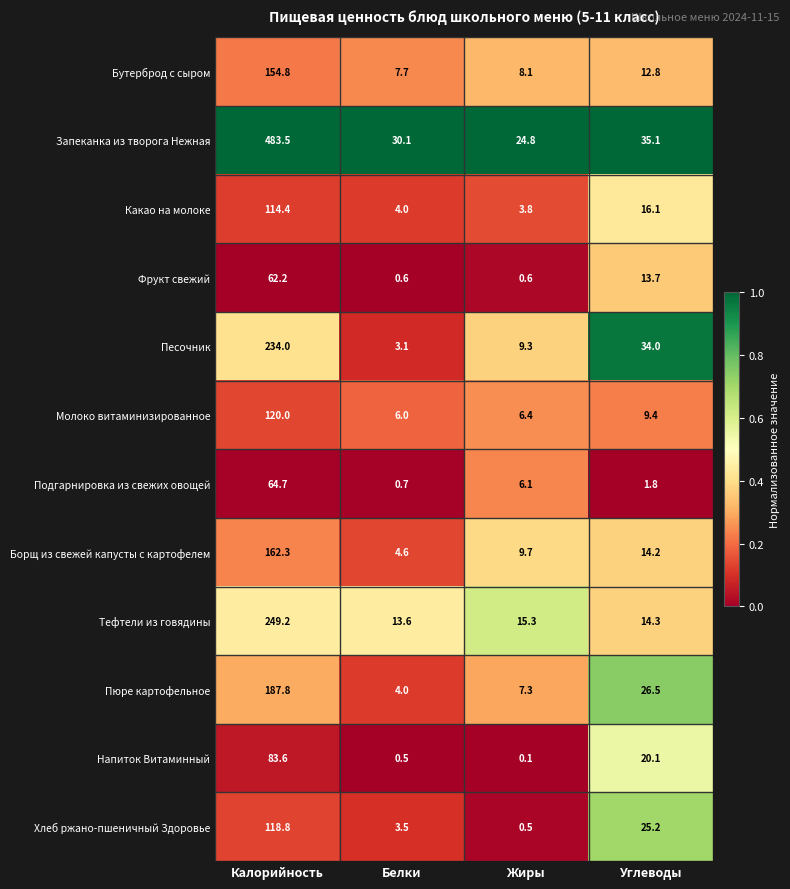

Rank the series at Жиры from lowest to highest value.

Напиток Витаминный, Хлеб ржано-пшеничный Здоровье, Фрукт свежий, Какао на молоке, Подгарнировка из свежих овощей, Молоко витаминизированное, Пюре картофельное, Бутерброд с сыром, Песочник, Борщ из свежей капусты с картофелем, Тефтели из говядины, Запеканка из творога Нежная